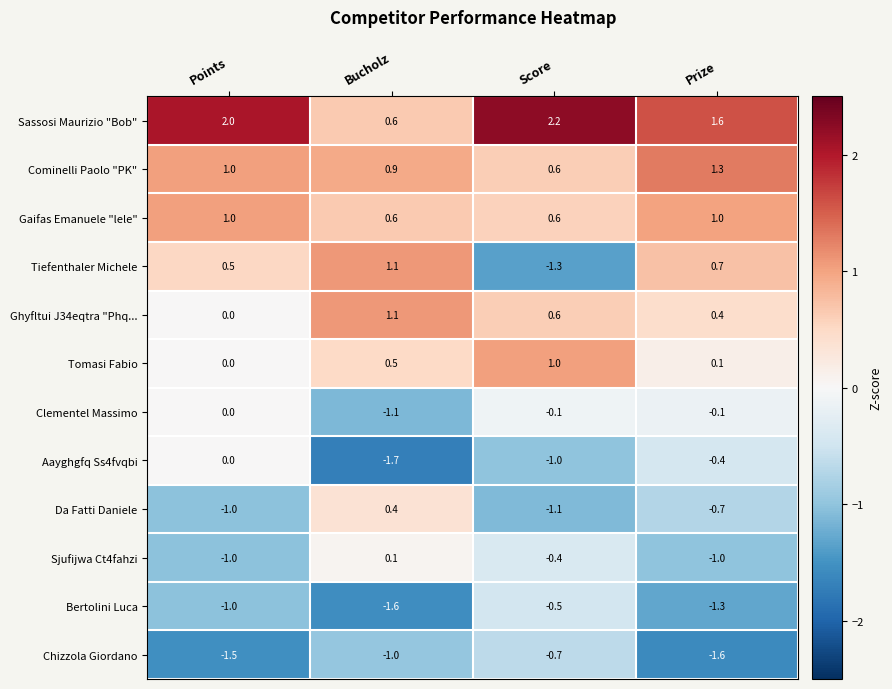

How many categories are shown in the chart?

4